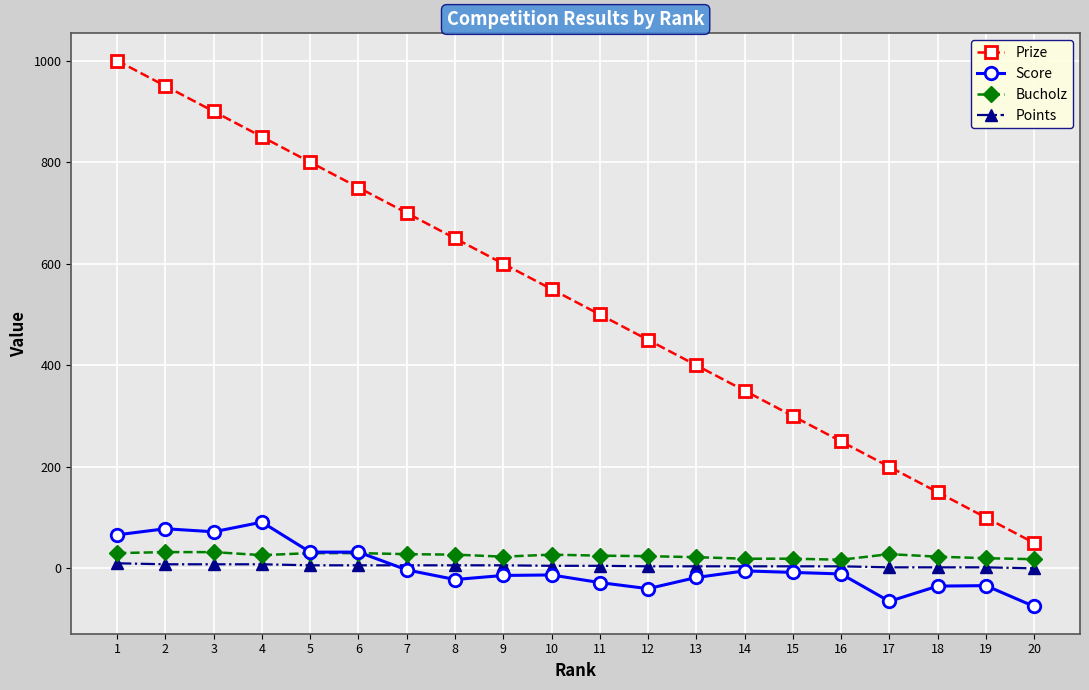

The value of Bucholz at 18 is 23. True or false?

True